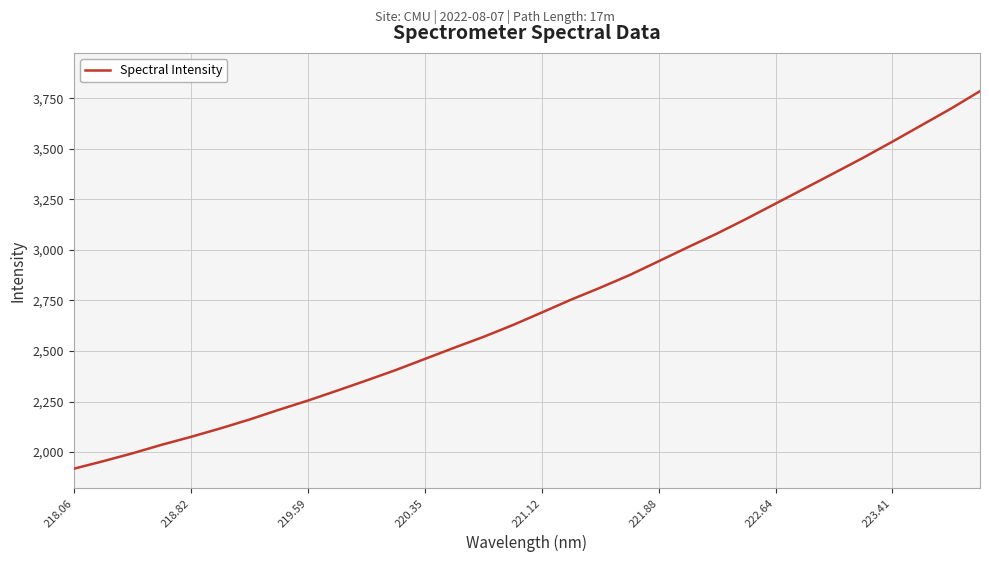

What is the maximum value shown in the chart?

3785.3